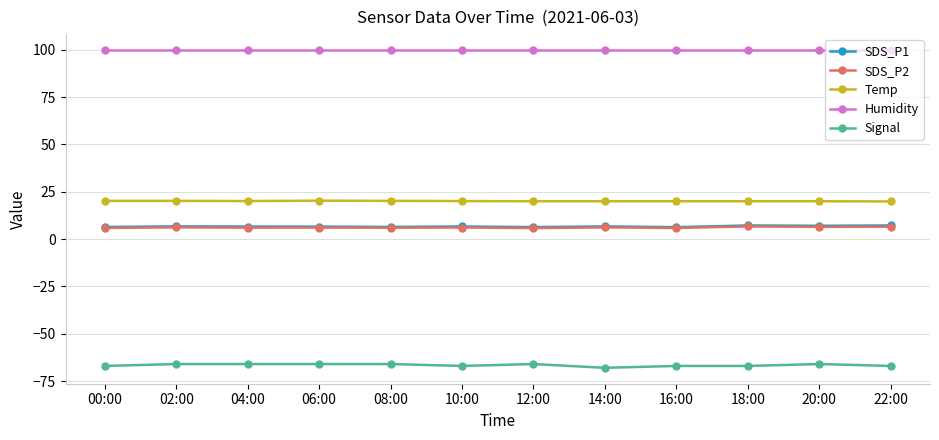

True or false: Signal has more than 1 points higher than both neighbors.

True